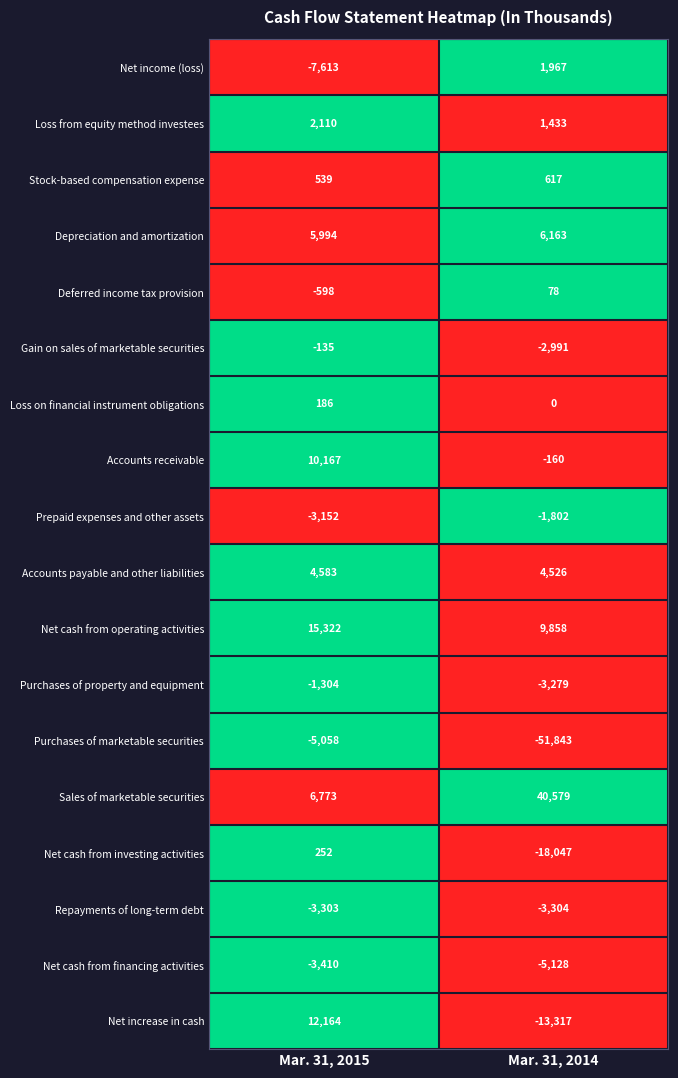

What is the difference between the Deferred income tax provision values at Mar. 31, 2015 and Mar. 31, 2014?

676